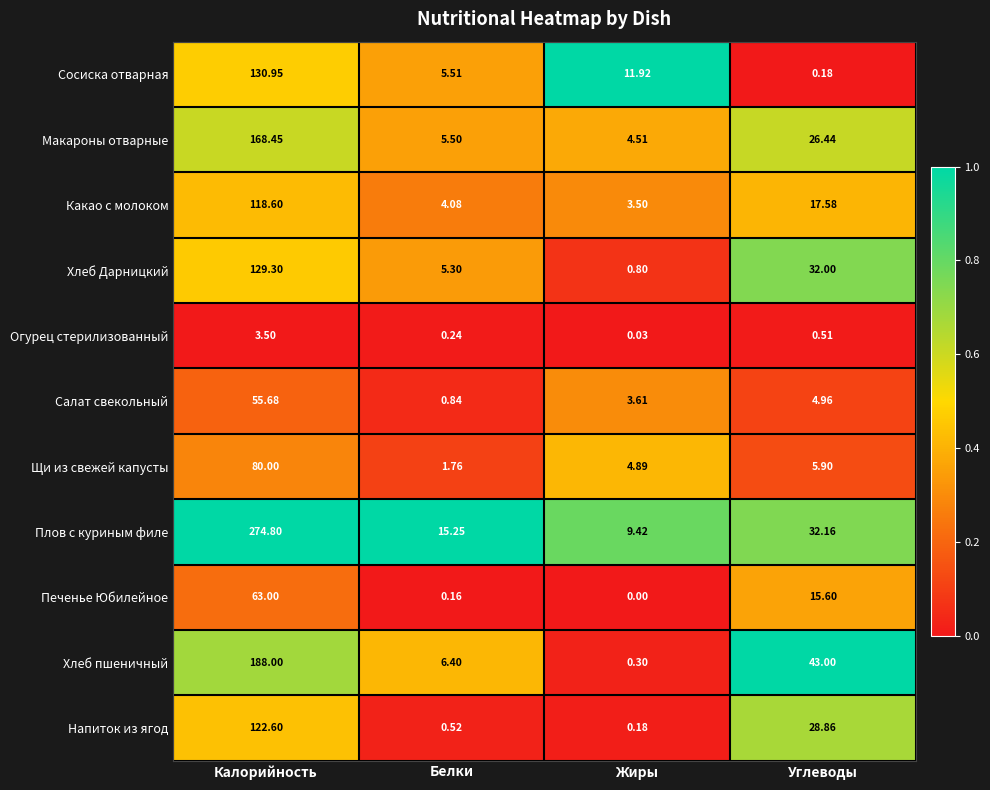

At which label is Напиток из ягод closest to 61?

Углеводы